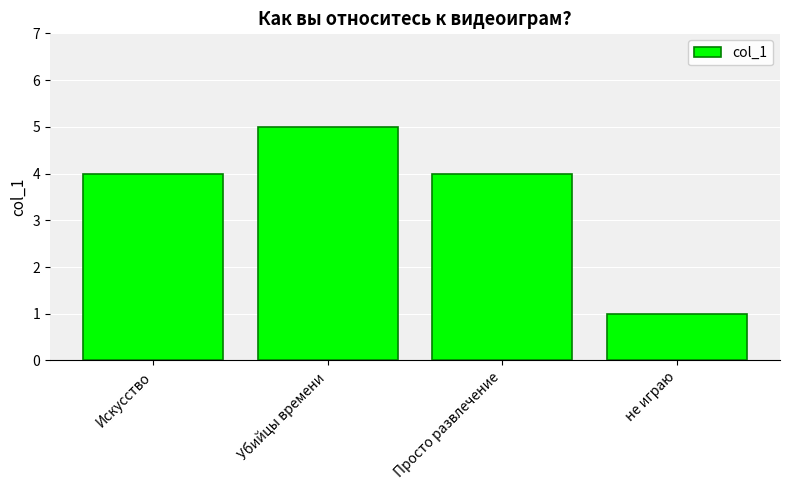

Does the chart contain stacked bars?

No